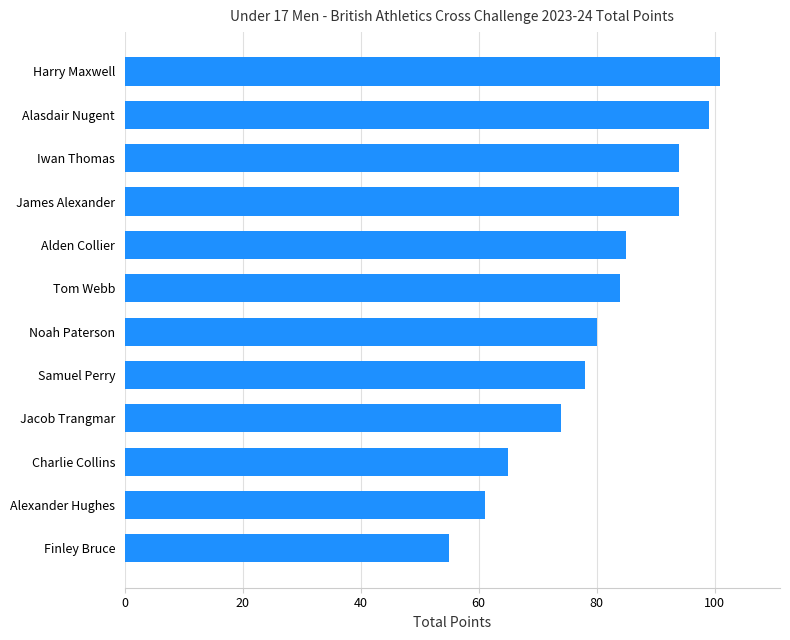

What is the difference between the maximum and minimum values?

46